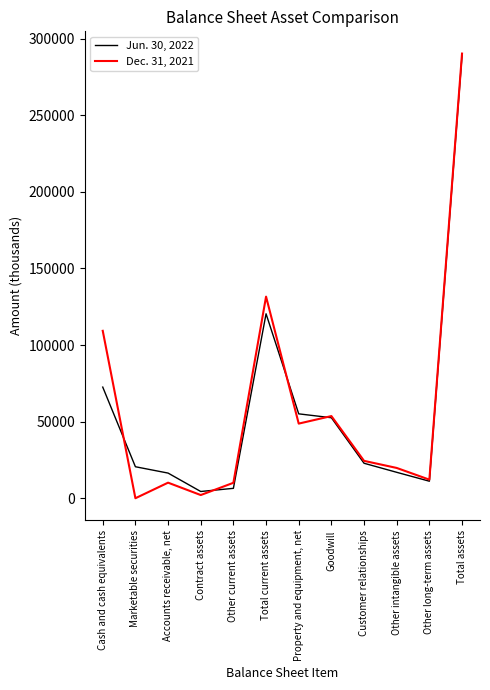

Does the chart display data point markers on the line(s)?

No